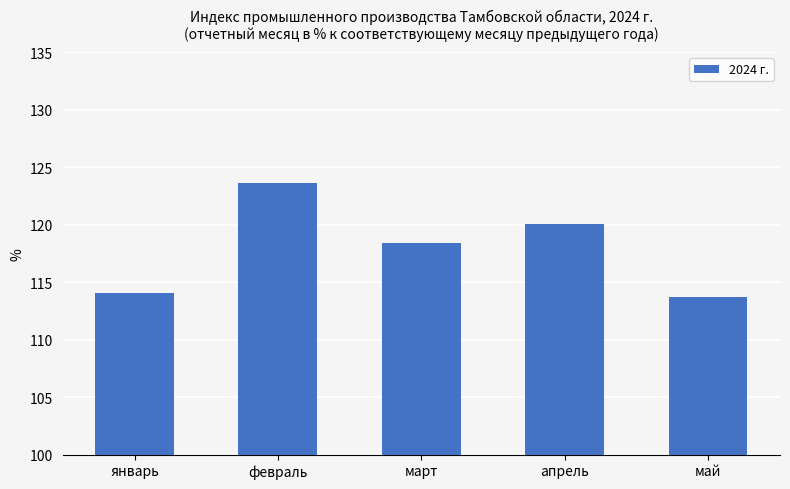

Which has a higher value, февраль or апрель?

февраль